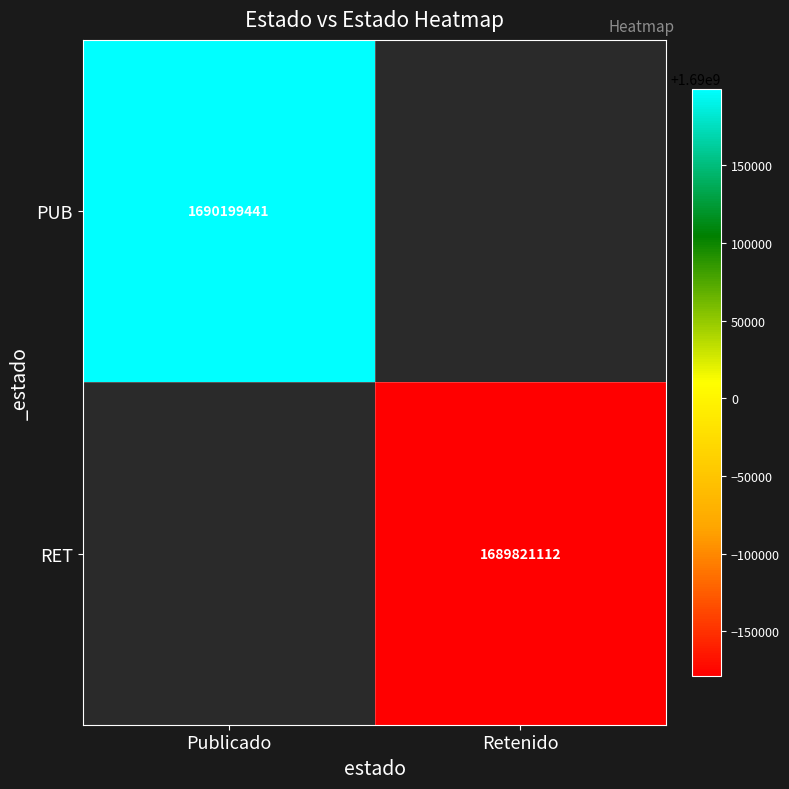

Count the number of data series in this chart.

2